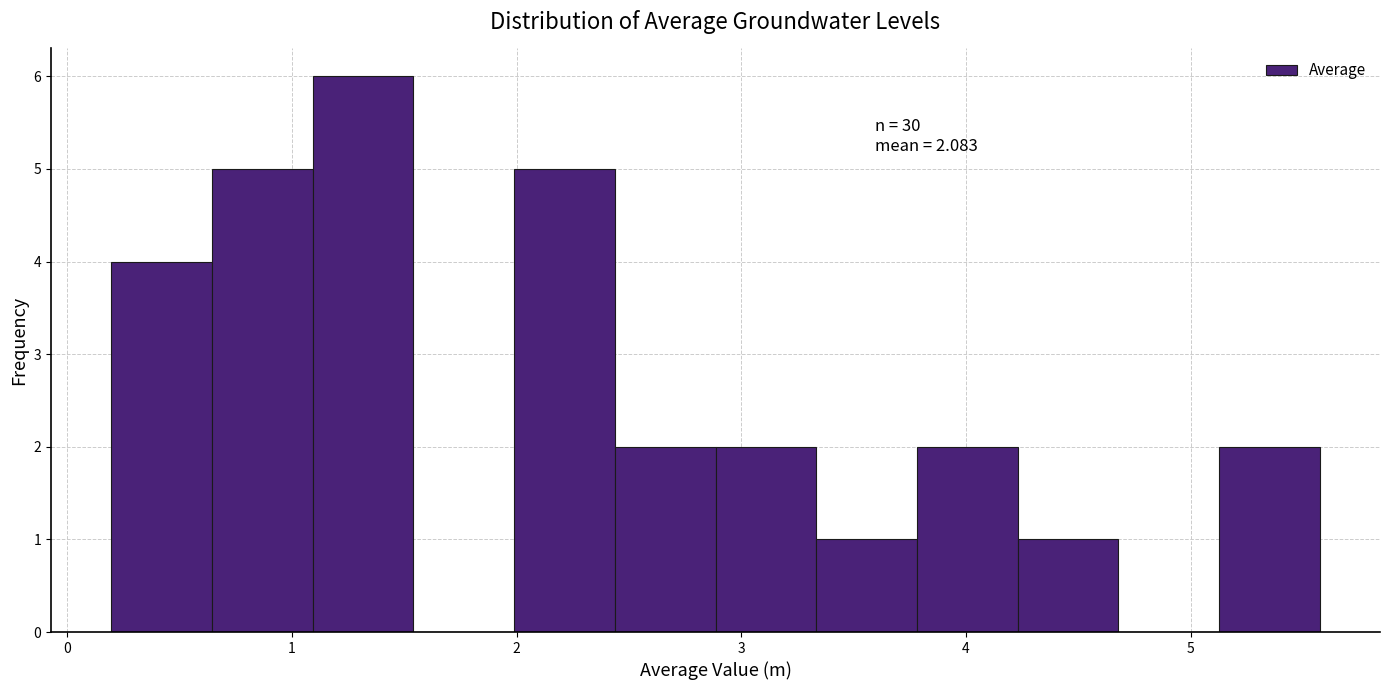

Over which range of the x-axis is the bar tallest?

1.1 to 1.5